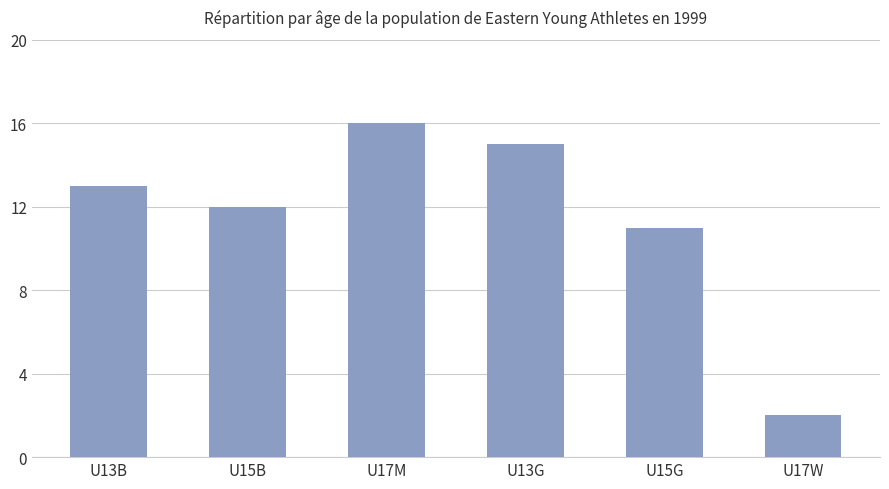

What is the ratio of the value at U17M to the value at U13G?

1.1